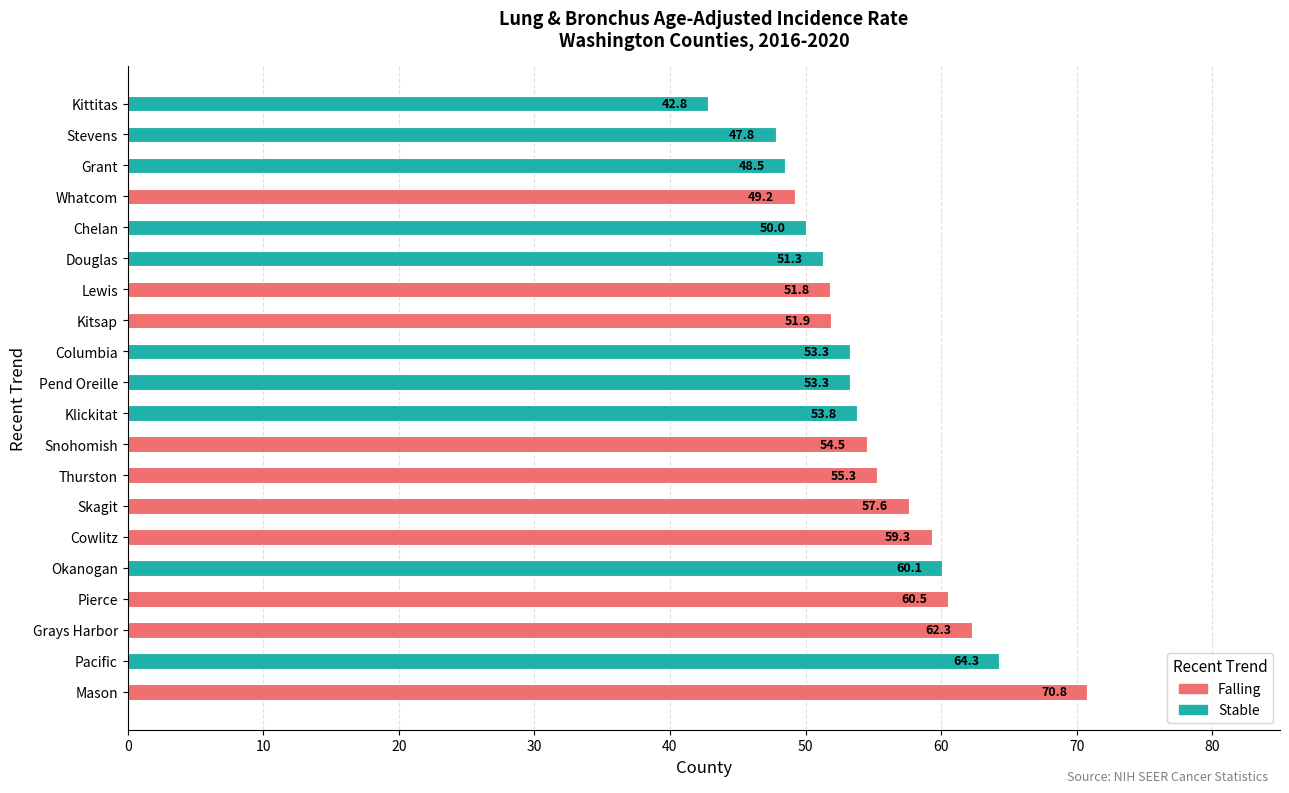

True or false: Falling has a value of 77.9 at Snohomish.

False